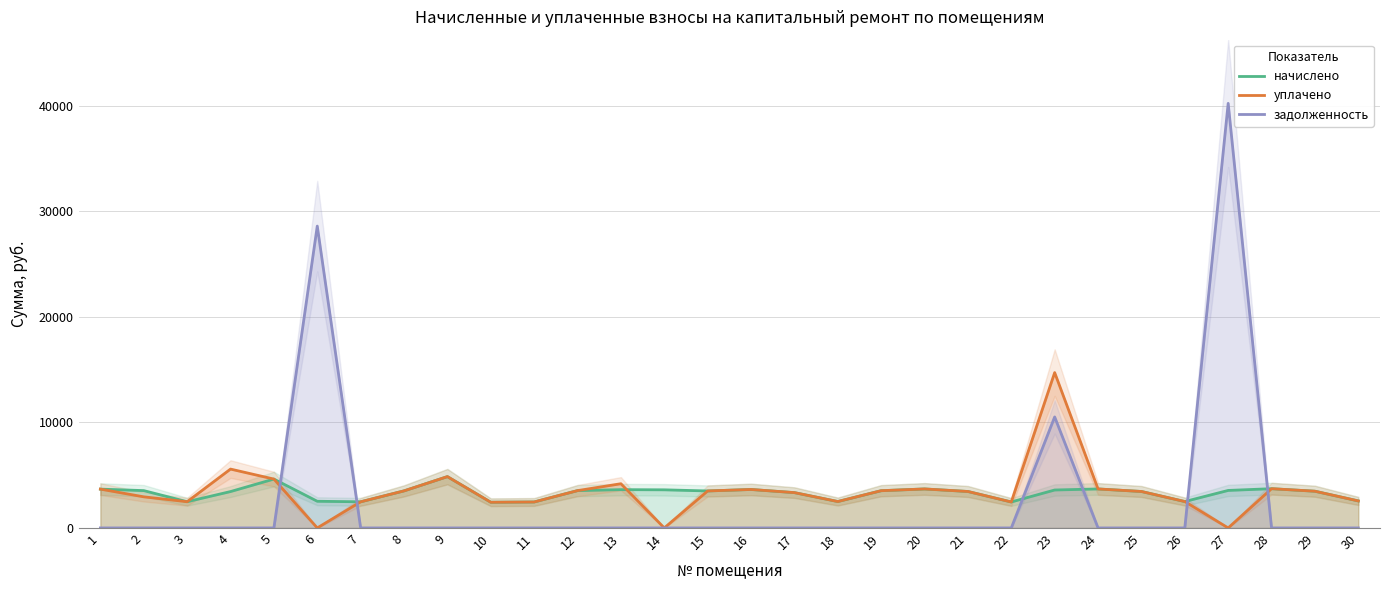

True or false: задолженность and начислено cross at least once.

True